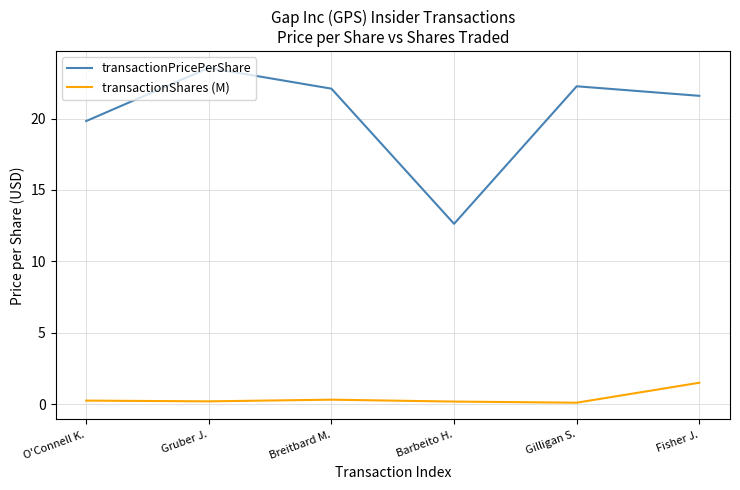

Between Breitbard M. and Barbeito H., which series saw the biggest shift?

transactionPricePerShare